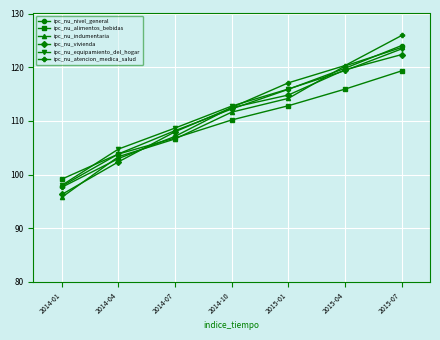

The ipc_nu_atencion_medica_salud series shows 168.3 at 2015-01. True or false?

False